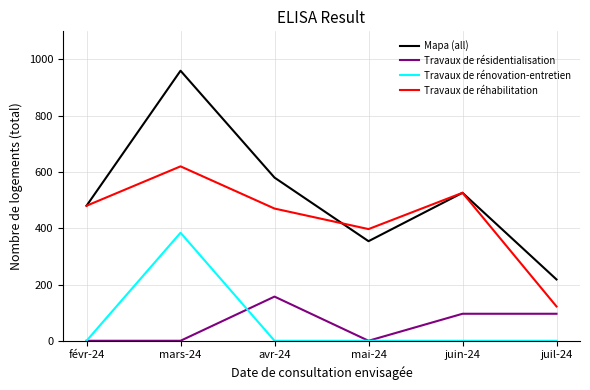

What is the difference between the highest and lowest values at juin-24?

526